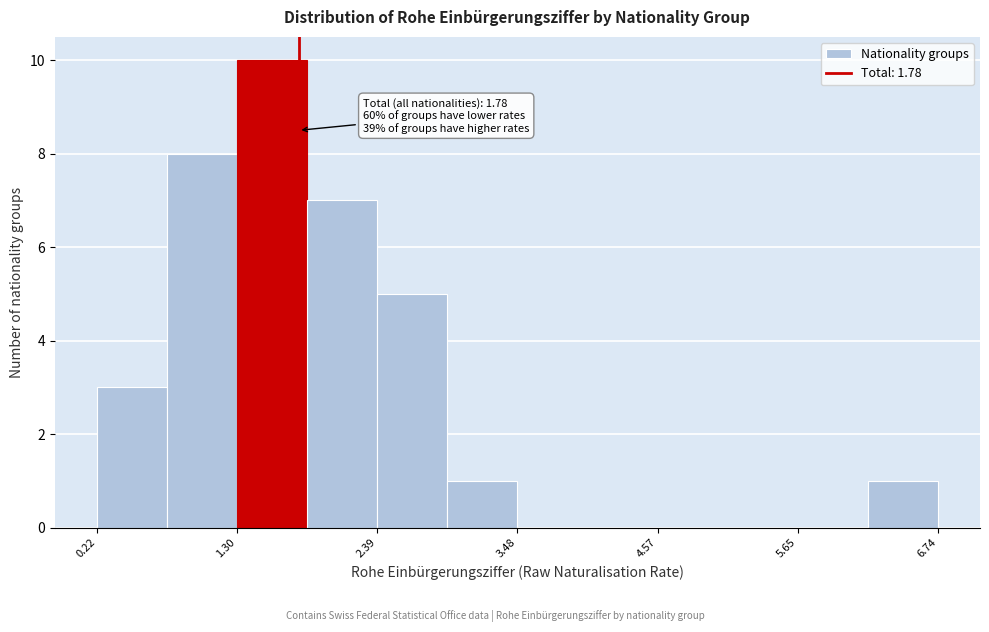

Read against the x-axis, roughly where is the centre of the tallest bar?

1.6